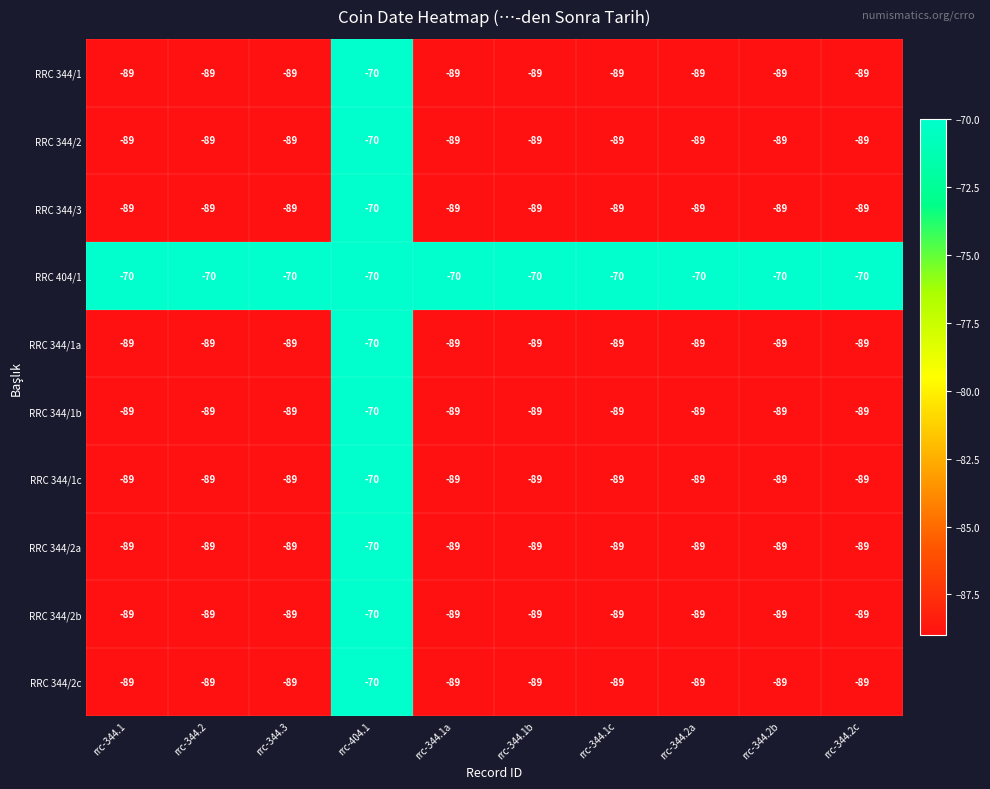

What is the minimum value shown in the chart?

-89